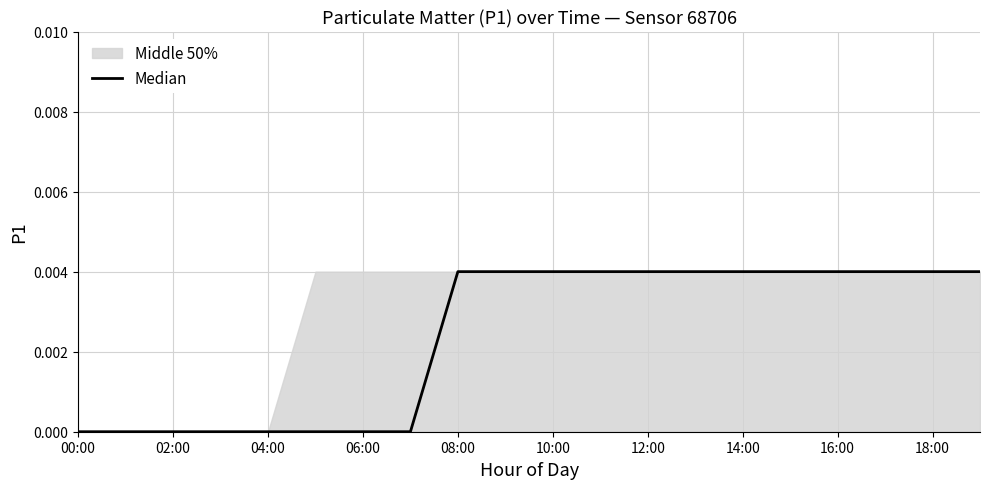

Which label corresponds to the smallest value in the chart?

00:00